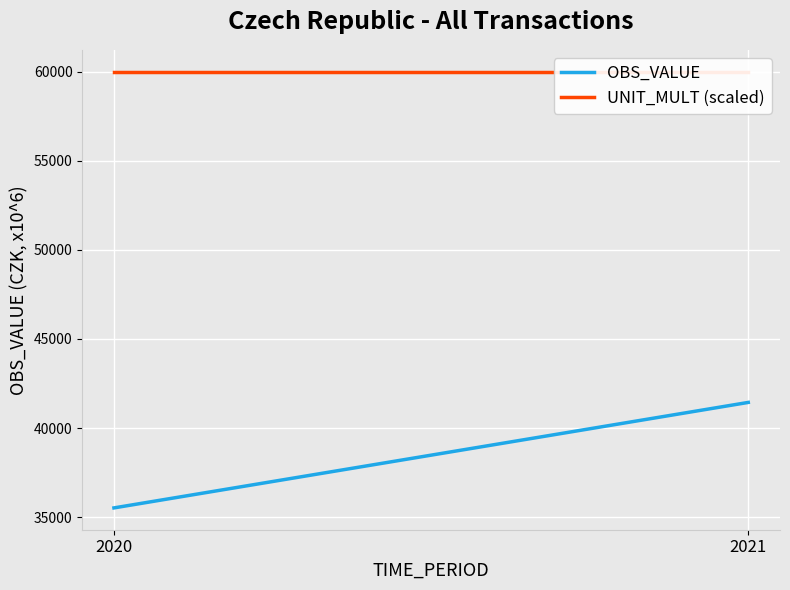

What is the value of the UNIT_MULT (scaled) point at the 1st from the left?

60000.0